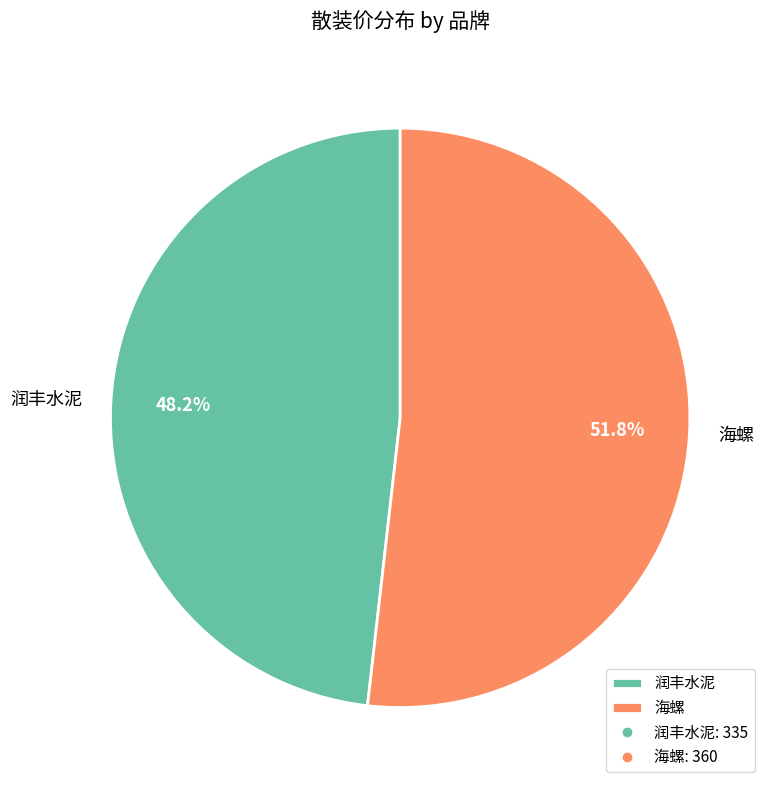

The 润丰水泥 slice represents 48% of the pie. True or false?

True